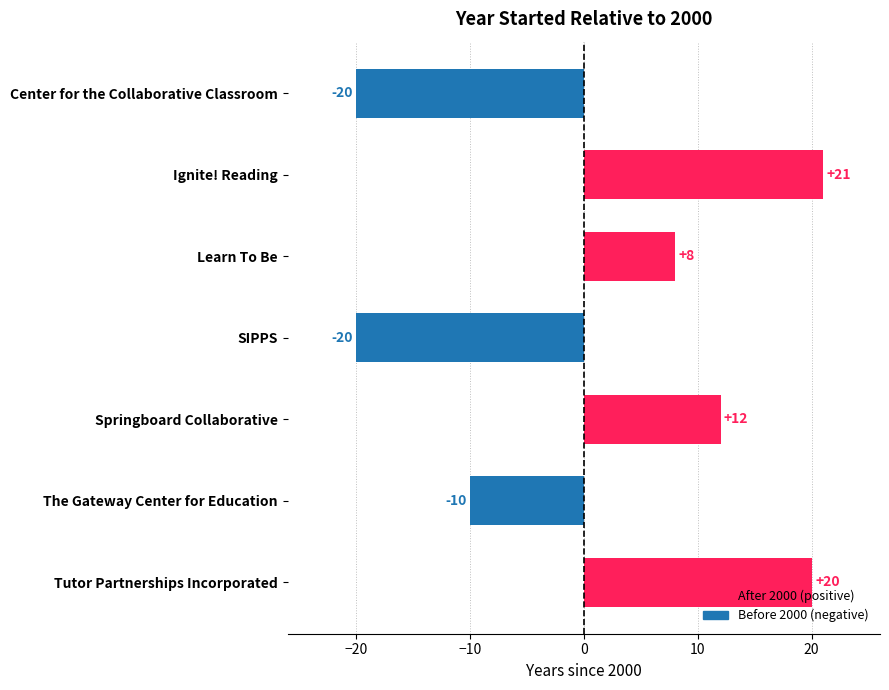

The value at SIPPS is -20. True or false?

True